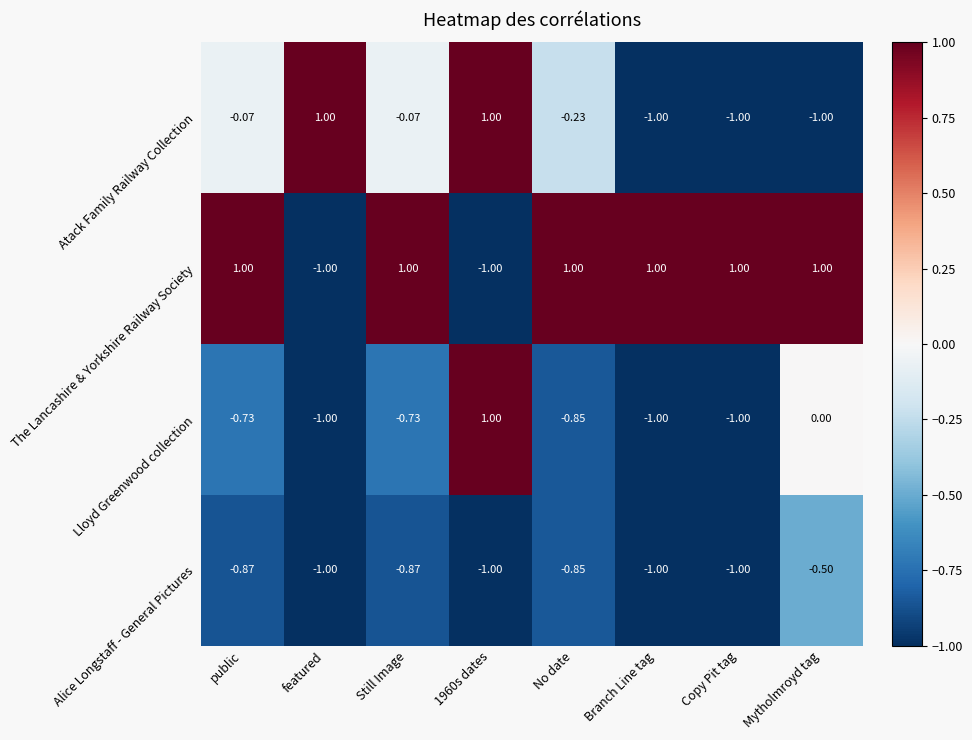

What is the minimum value shown in the chart?

-1.0